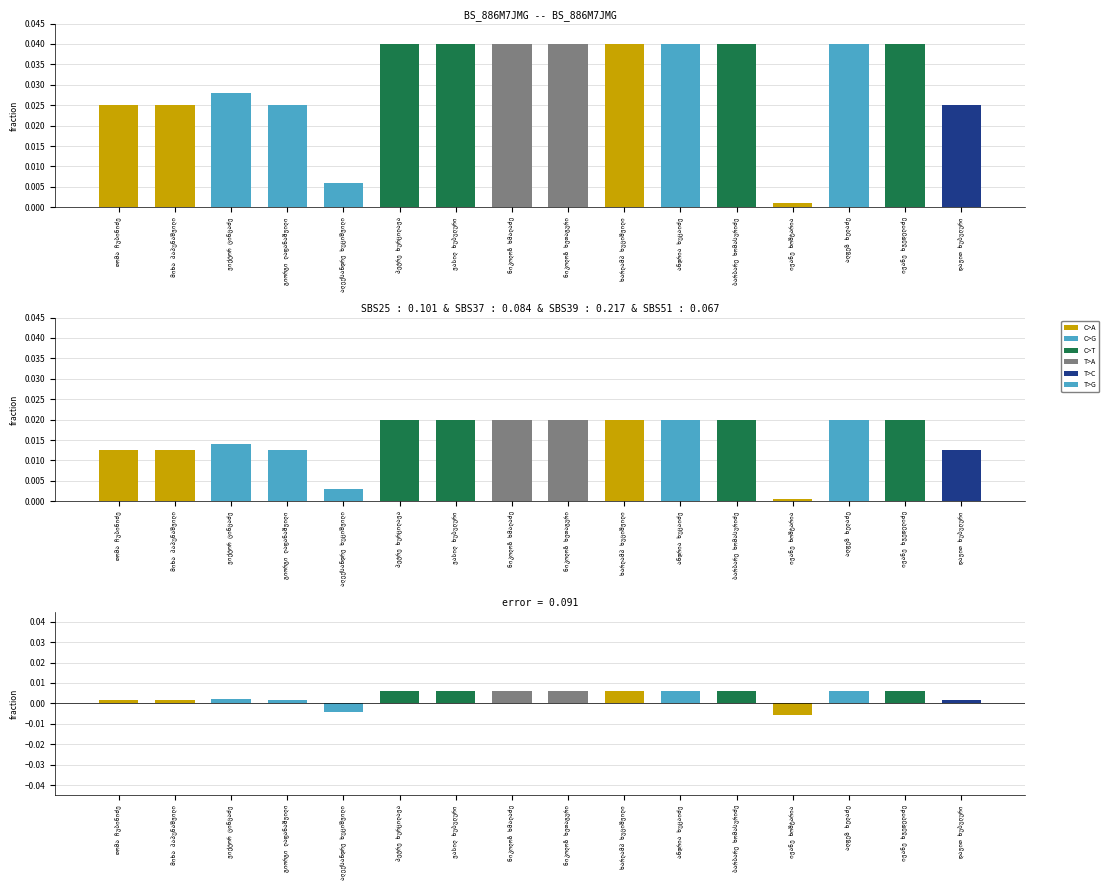

Where is the data nearest to the value 0?

გიორგი ლაფანაშვილი